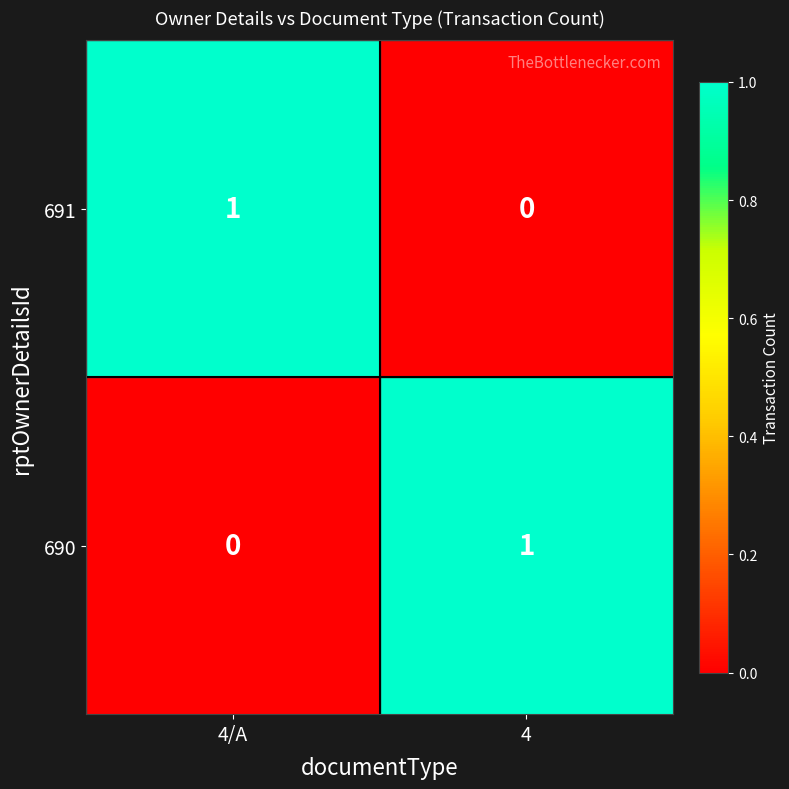

At how many categories does at least one series exceed 0?

2